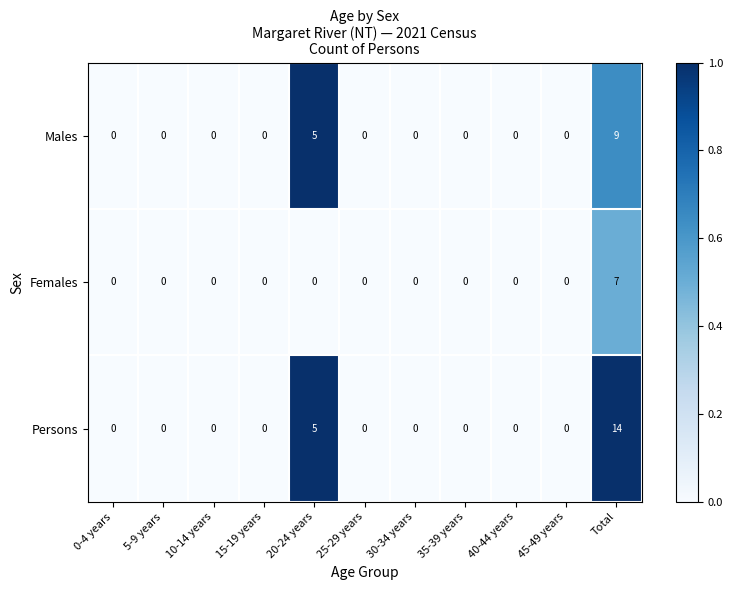

Which series has the largest range (max minus min)?

Persons